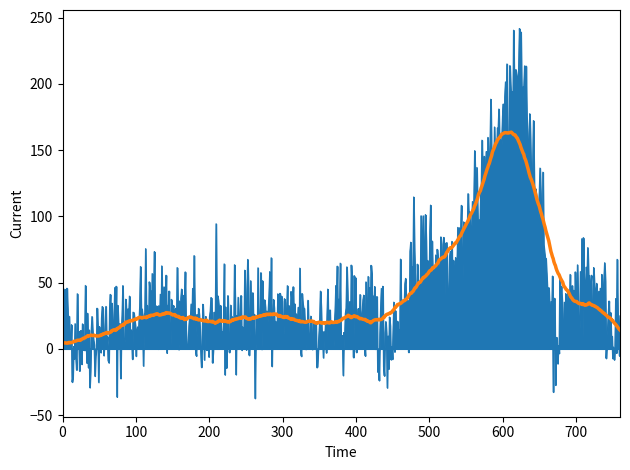

What is the greatest value displayed?

241.8